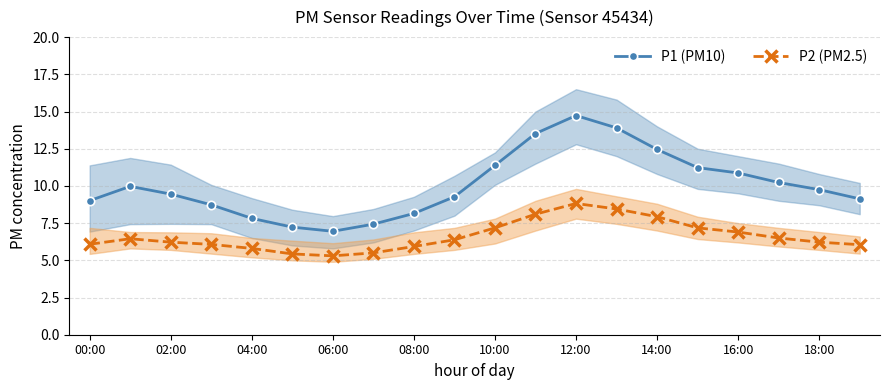

True or false: P2 (PM2.5) has more than 1 interior local peaks.

True